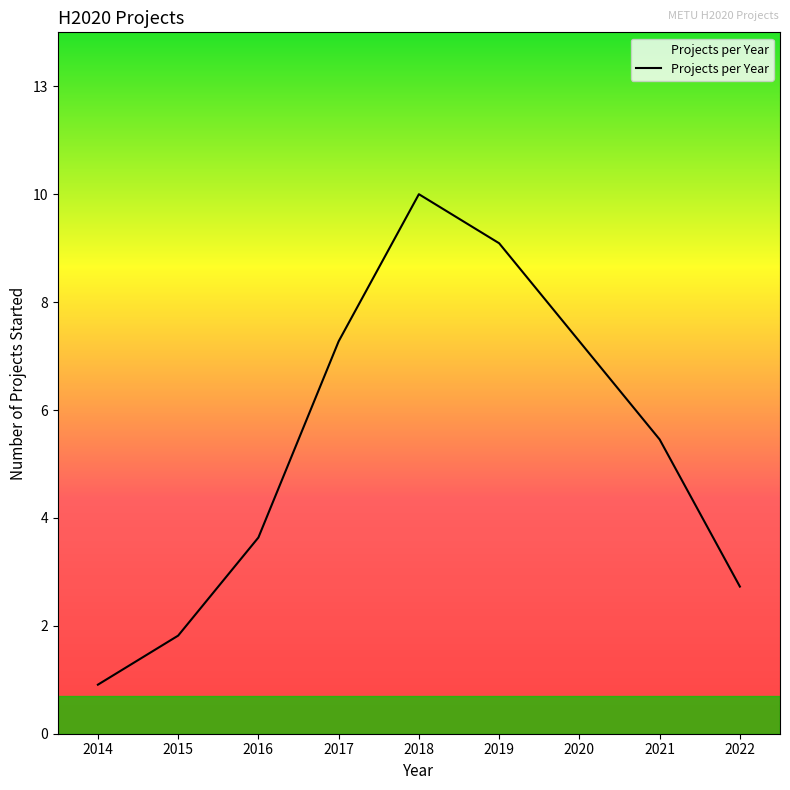

Does the chart display data point markers on the line(s)?

No